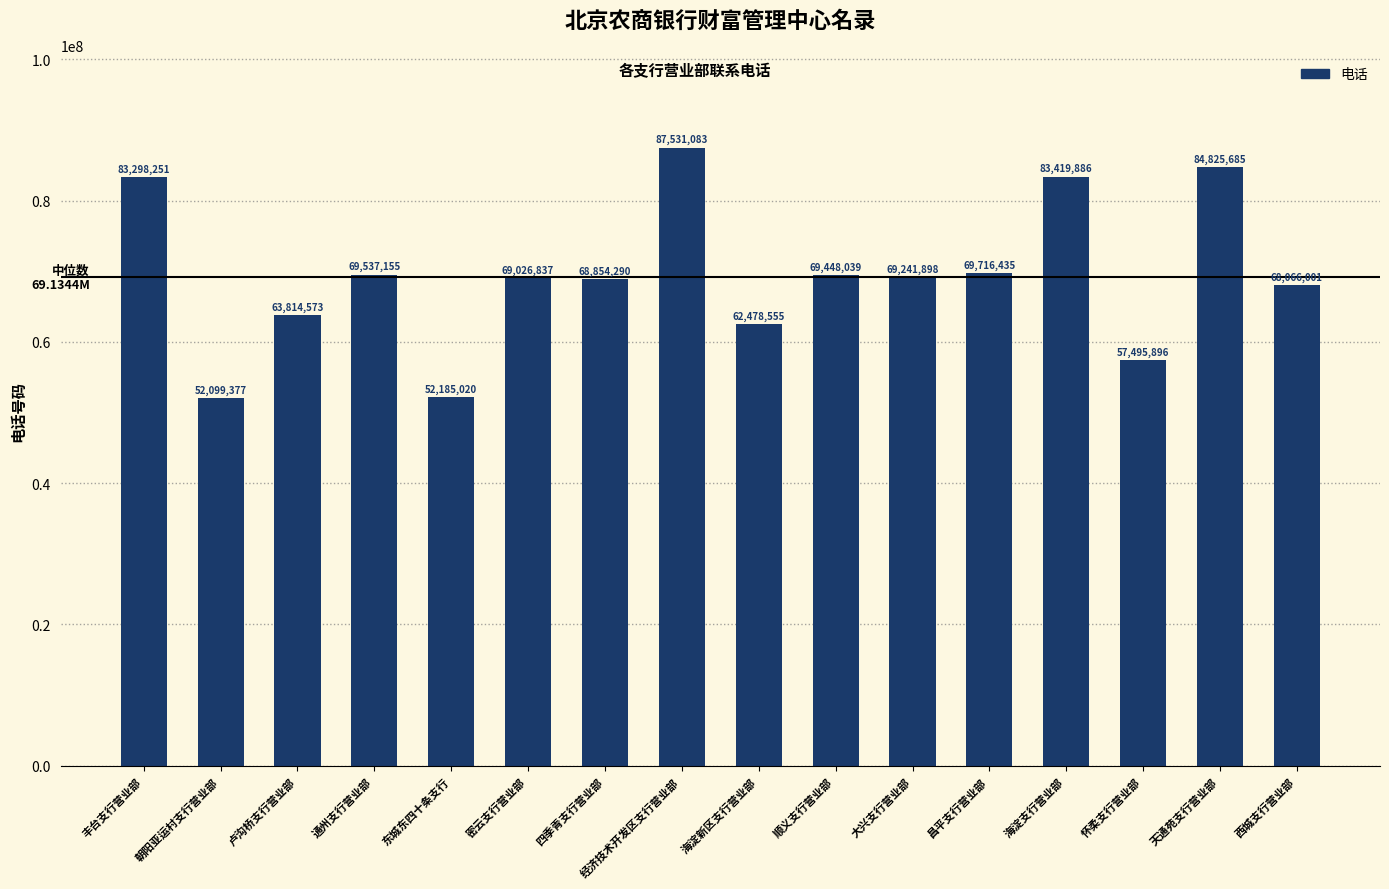

True or false: the data shows 93674517 at 四季青支行营业部.

False